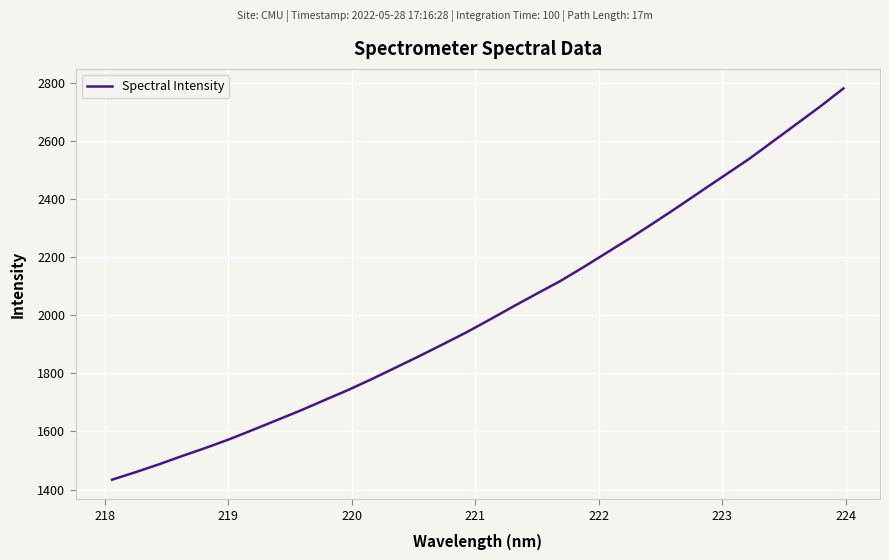

What is the maximum value shown in the chart?

2781.1